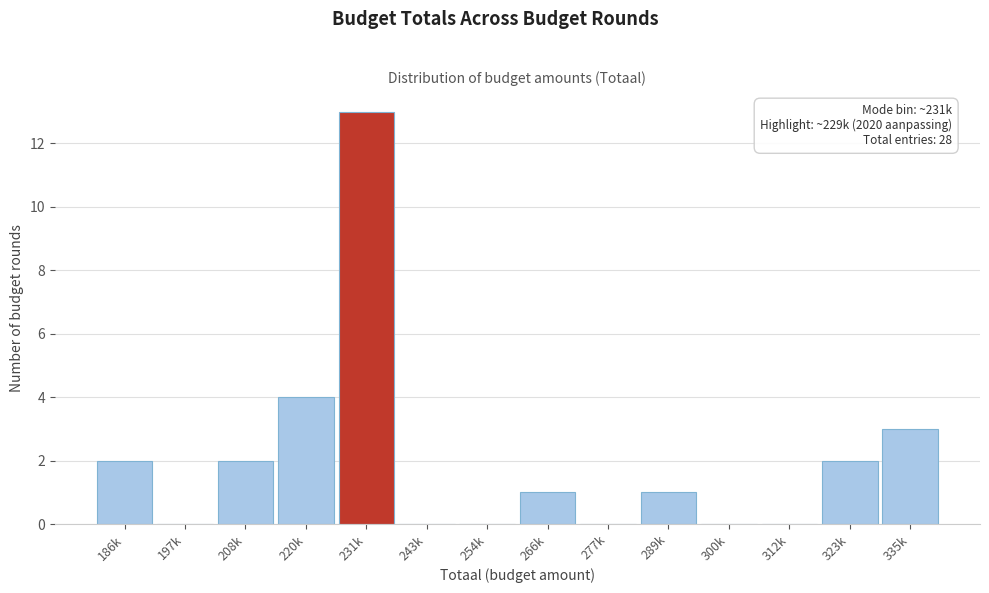

Reading right to left, extract all data points from this chart.

335k=3	323k=2	312k=0	300k=0	289k=1	277k=0	266k=1	254k=0	243k=0	231k=13	220k=4	208k=2	197k=0	186k=2